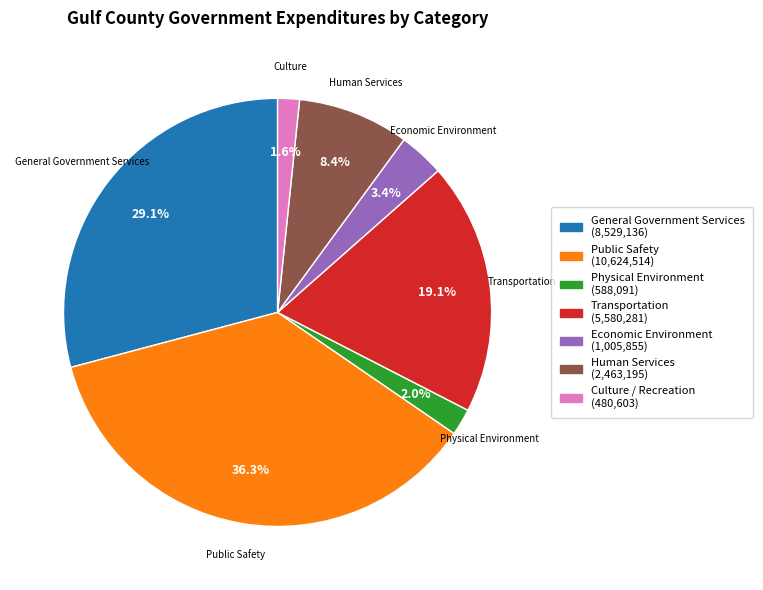

Is there a majority slice in this chart?

No